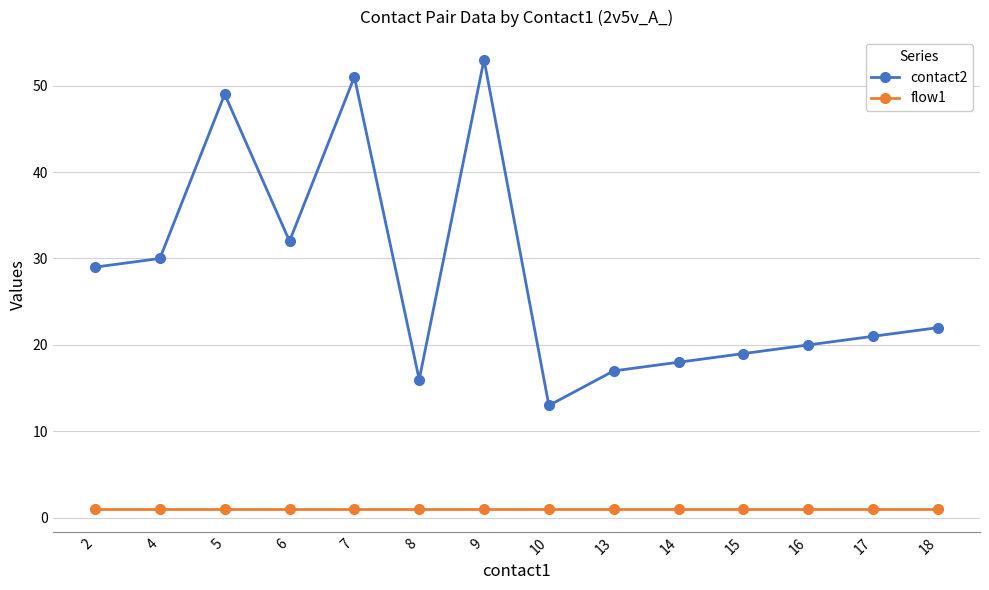

Where does the contact2 series first go above 22?

2